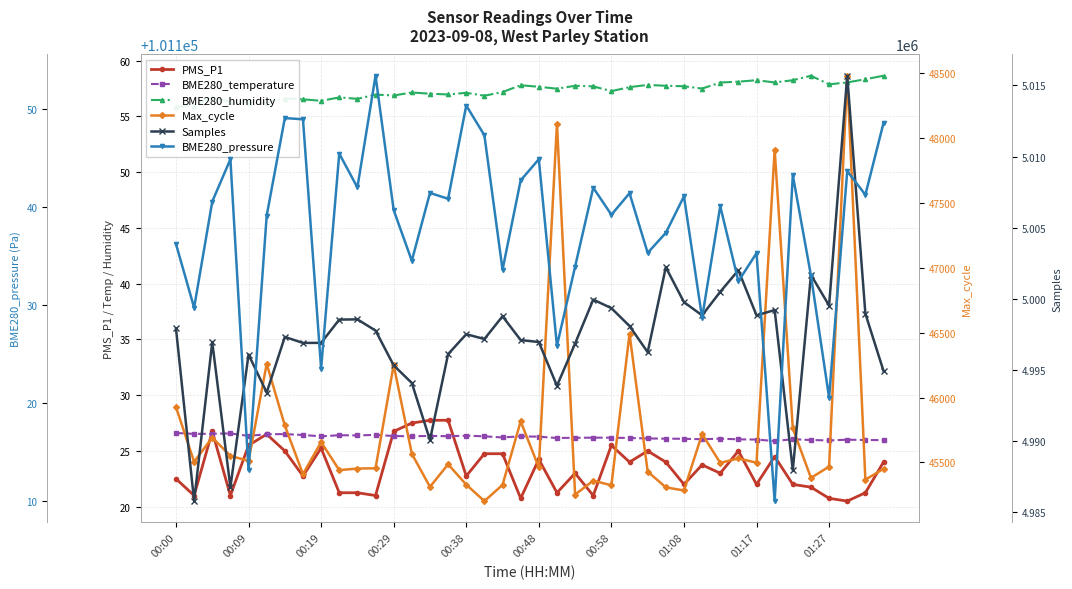

What is the value of the Max_cycle point at the 11th from the left?

45453.0